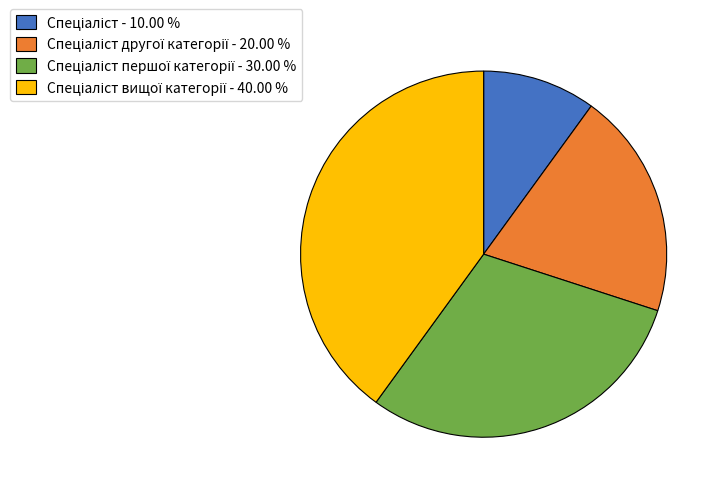

How many segments does this pie chart have?

4